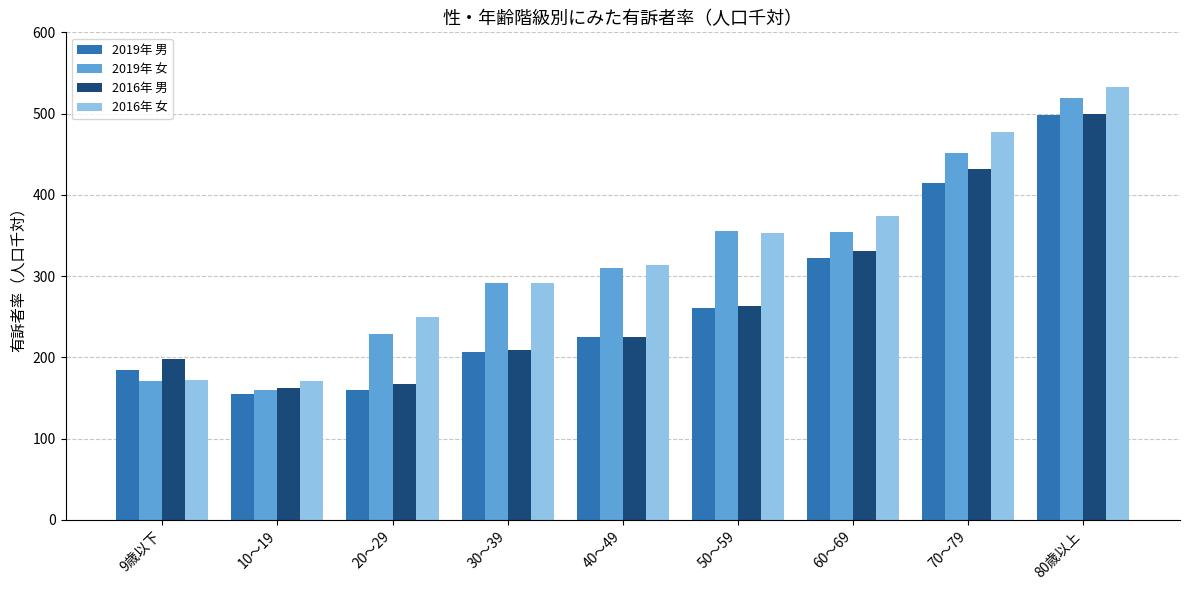

What position from the right is 30～39?

6